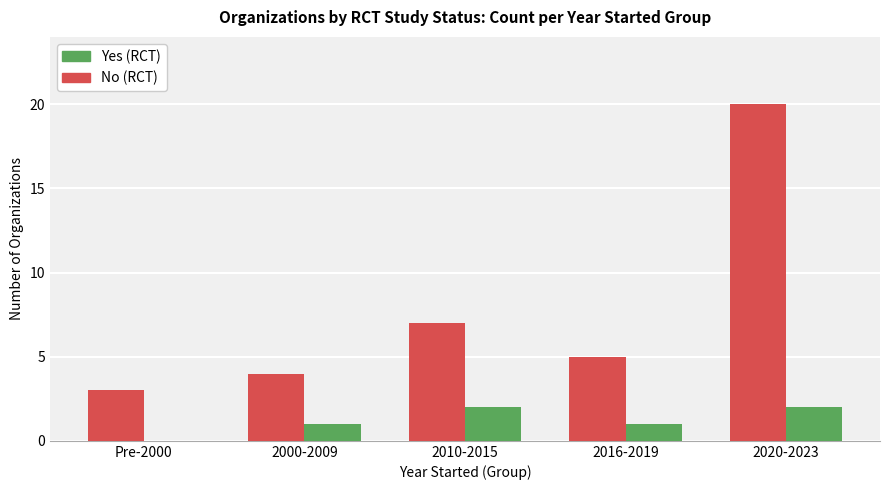

At which category does the chart reach its peak across all series?

2020-2023